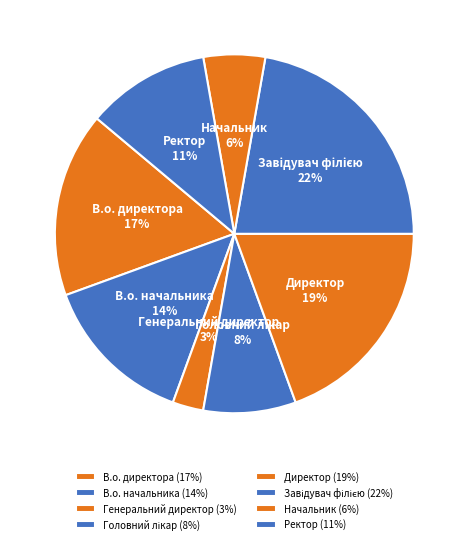

Combined, do Директор and Начальник account for over 50%?

No